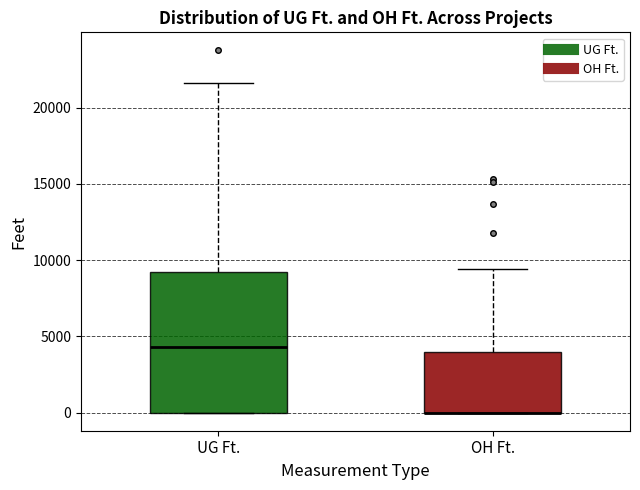

Reading left to right, read every box against the y-axis: the position of its median line, the range the box covers, and the ends of its whiskers. The values are not printed on the chart, so give them approximately, as read against the axis.

UG Ft.: median 4500, box 0 to 9000, whiskers 0 to 21500
OH Ft.: median 0 (drawn on the box's lower edge), box 0 to 4000, whiskers 0 to 9500